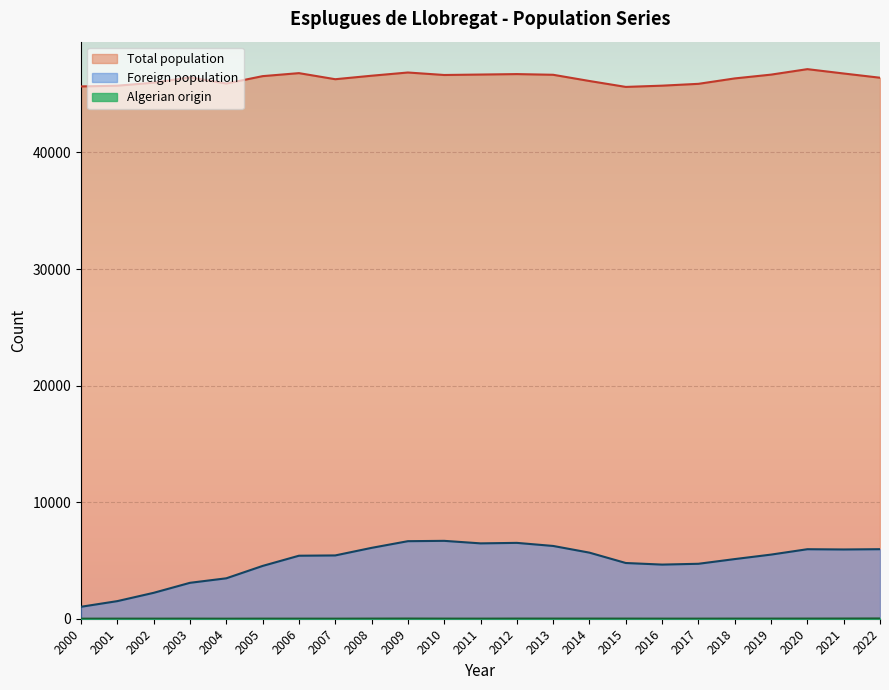

How many lines are shown in the chart?

3